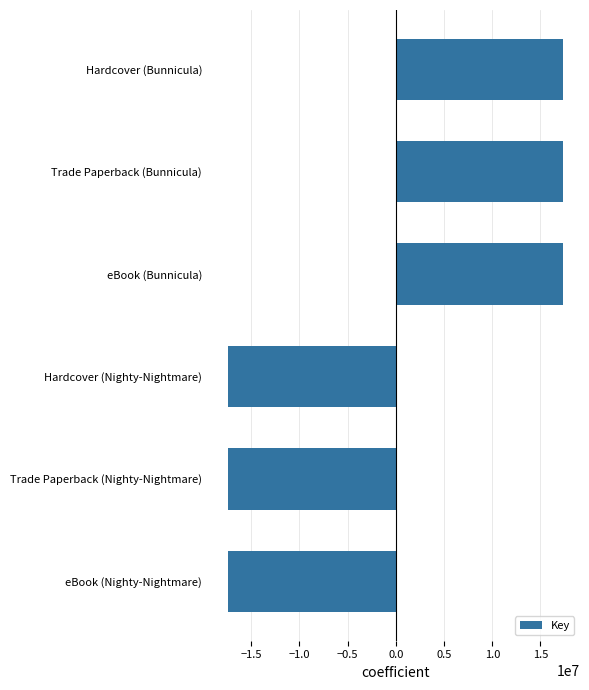

Reading top to bottom, extract all data points from this chart.

Hardcover (Bunnicula)=17363079.5	Trade Paperback (Bunnicula)=17363079.5	eBook (Bunnicula)=17363079.5	Hardcover (Nighty-Nightmare)=-17363079.5	Trade Paperback (Nighty-Nightmare)=-17363079.5	eBook (Nighty-Nightmare)=-17363079.5